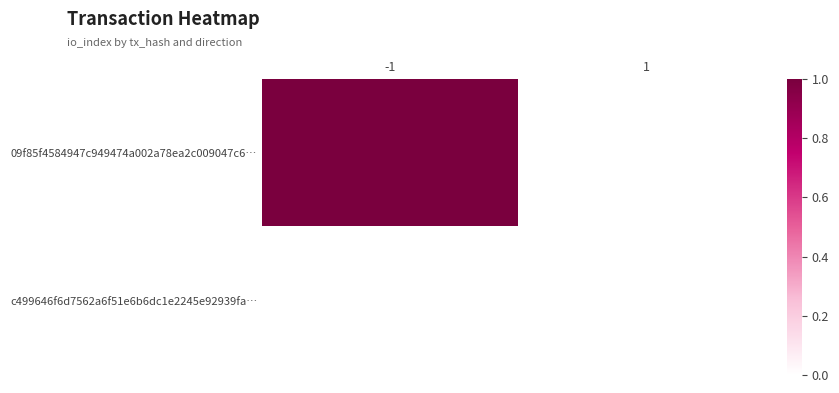

Reading left to right, what are all the values shown in this chart?

09f85f4584947c949474a002a78ea2c009047c6…: -1=1	1=0
c499646f6d7562a6f51e6b6dc1e2245e92939fa…: -1=0	1=0